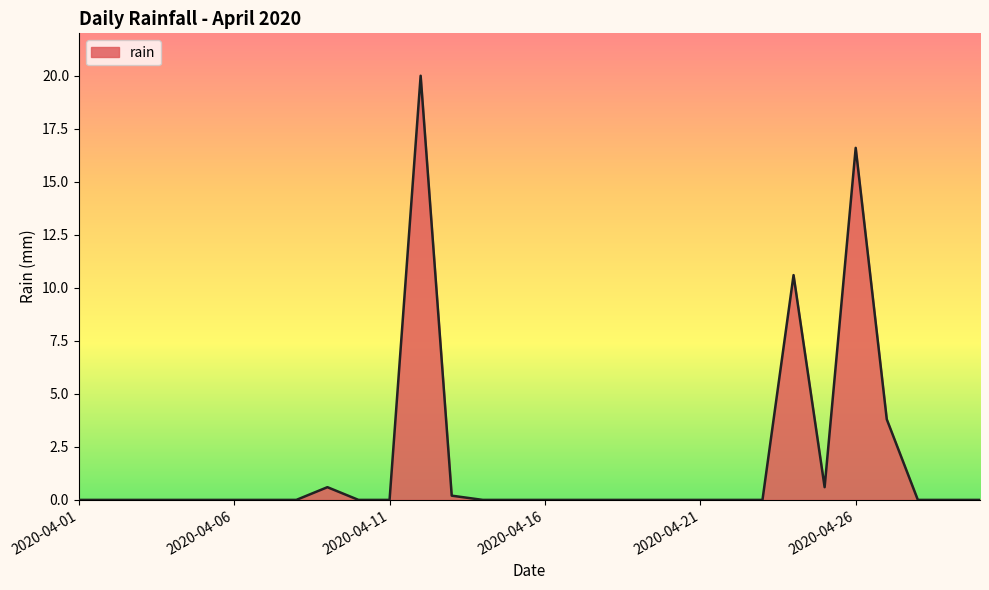

What is the difference between the maximum and minimum values?

20.0